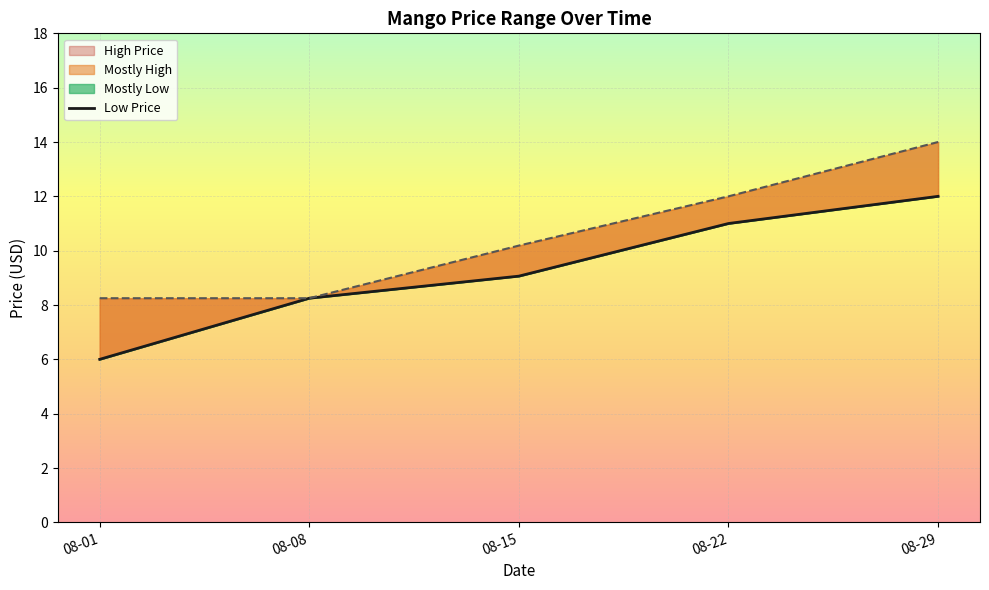

Does the chart display data point markers on the line(s)?

No